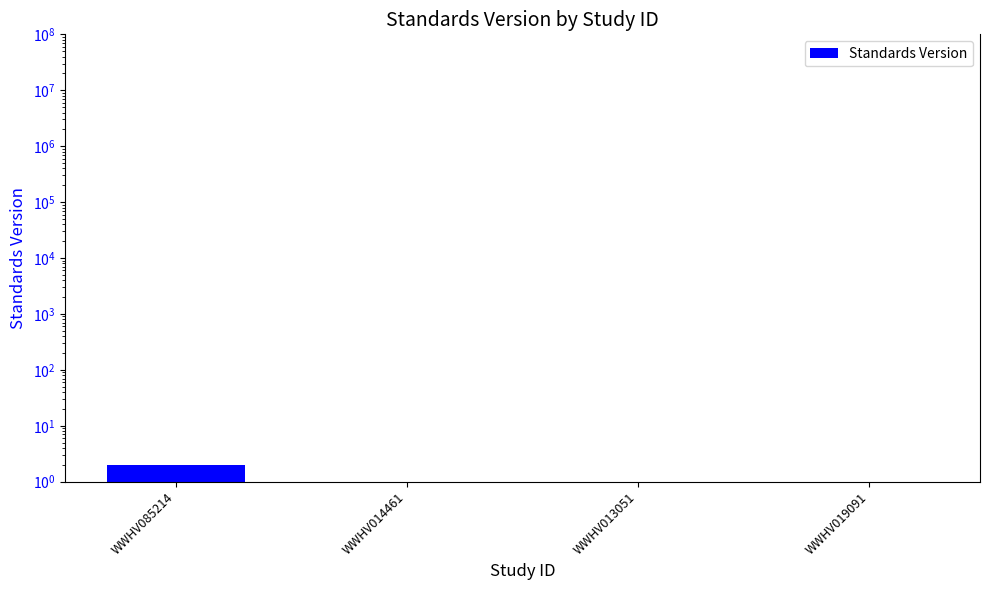

What is the difference between the maximum and minimum values?

1